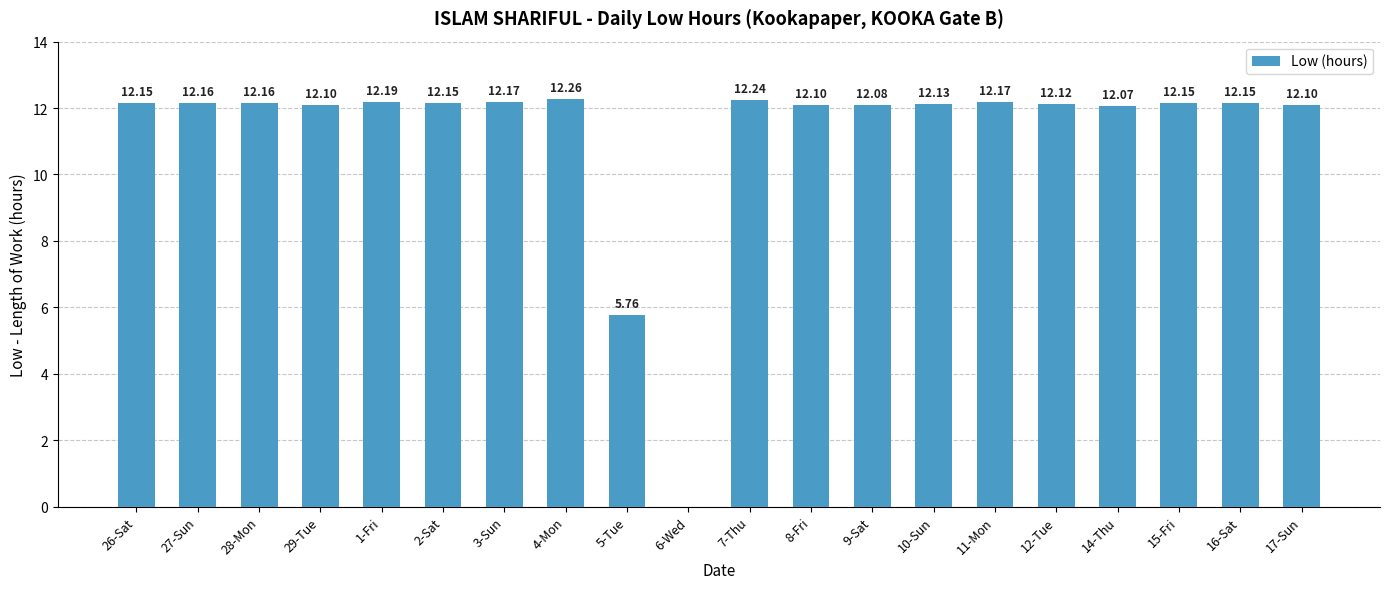

What is the sum of the values at 4-Mon and 28-Mon?

24.4